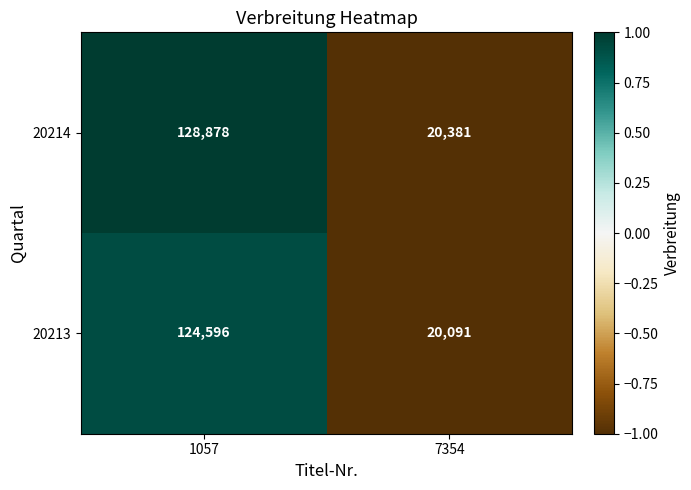

What is the minimum value shown in the chart?

20091